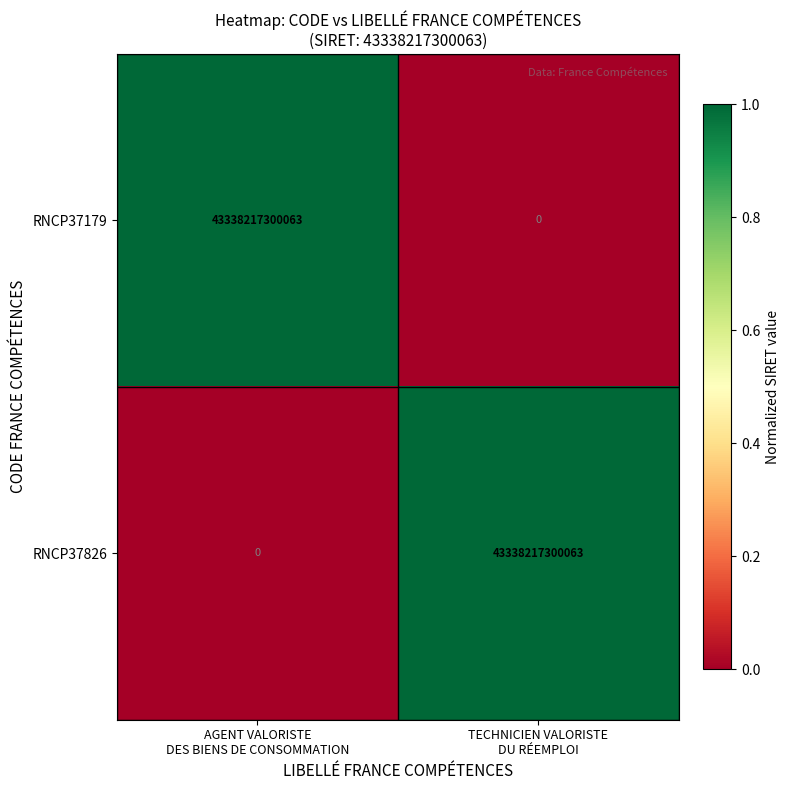

What is the average value of the RNCP37826 series?

21669108650032